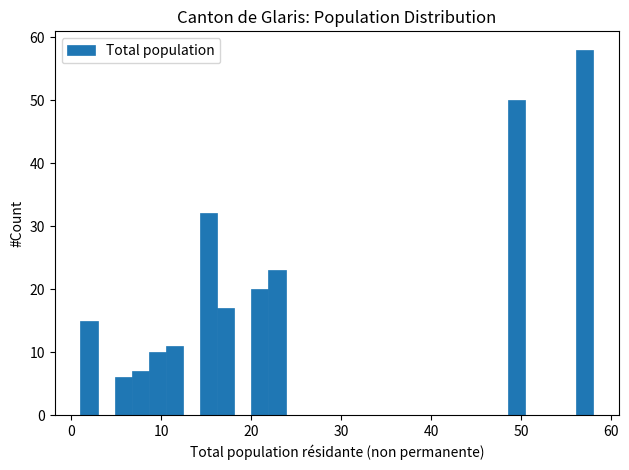

Around what value on the x-axis is the tallest bar? Give the approximate position of its centre, as read against the axis.

57